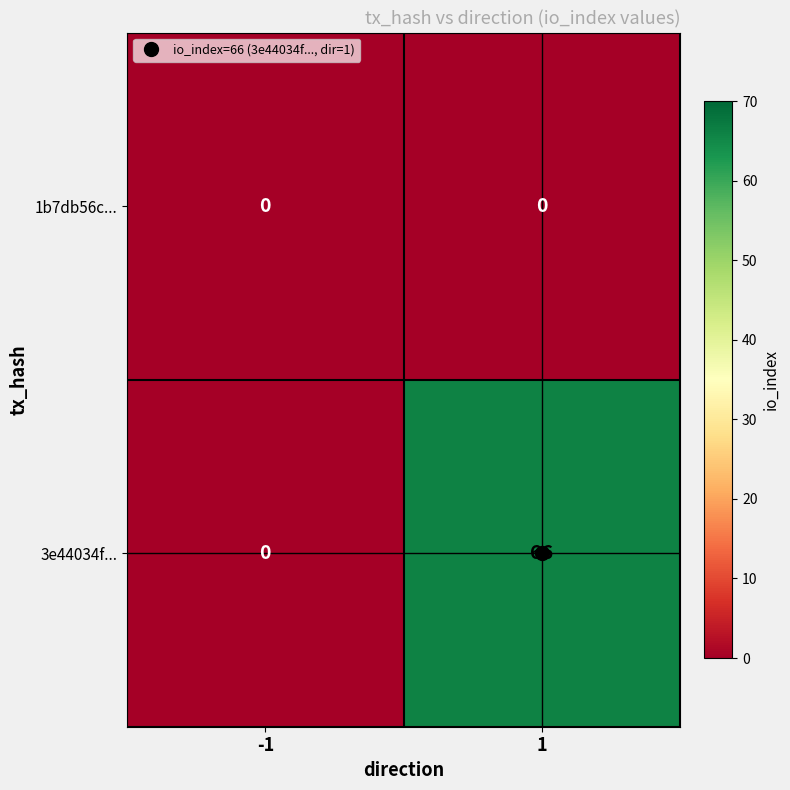

Which series has the widest spread of values?

3e44034f...